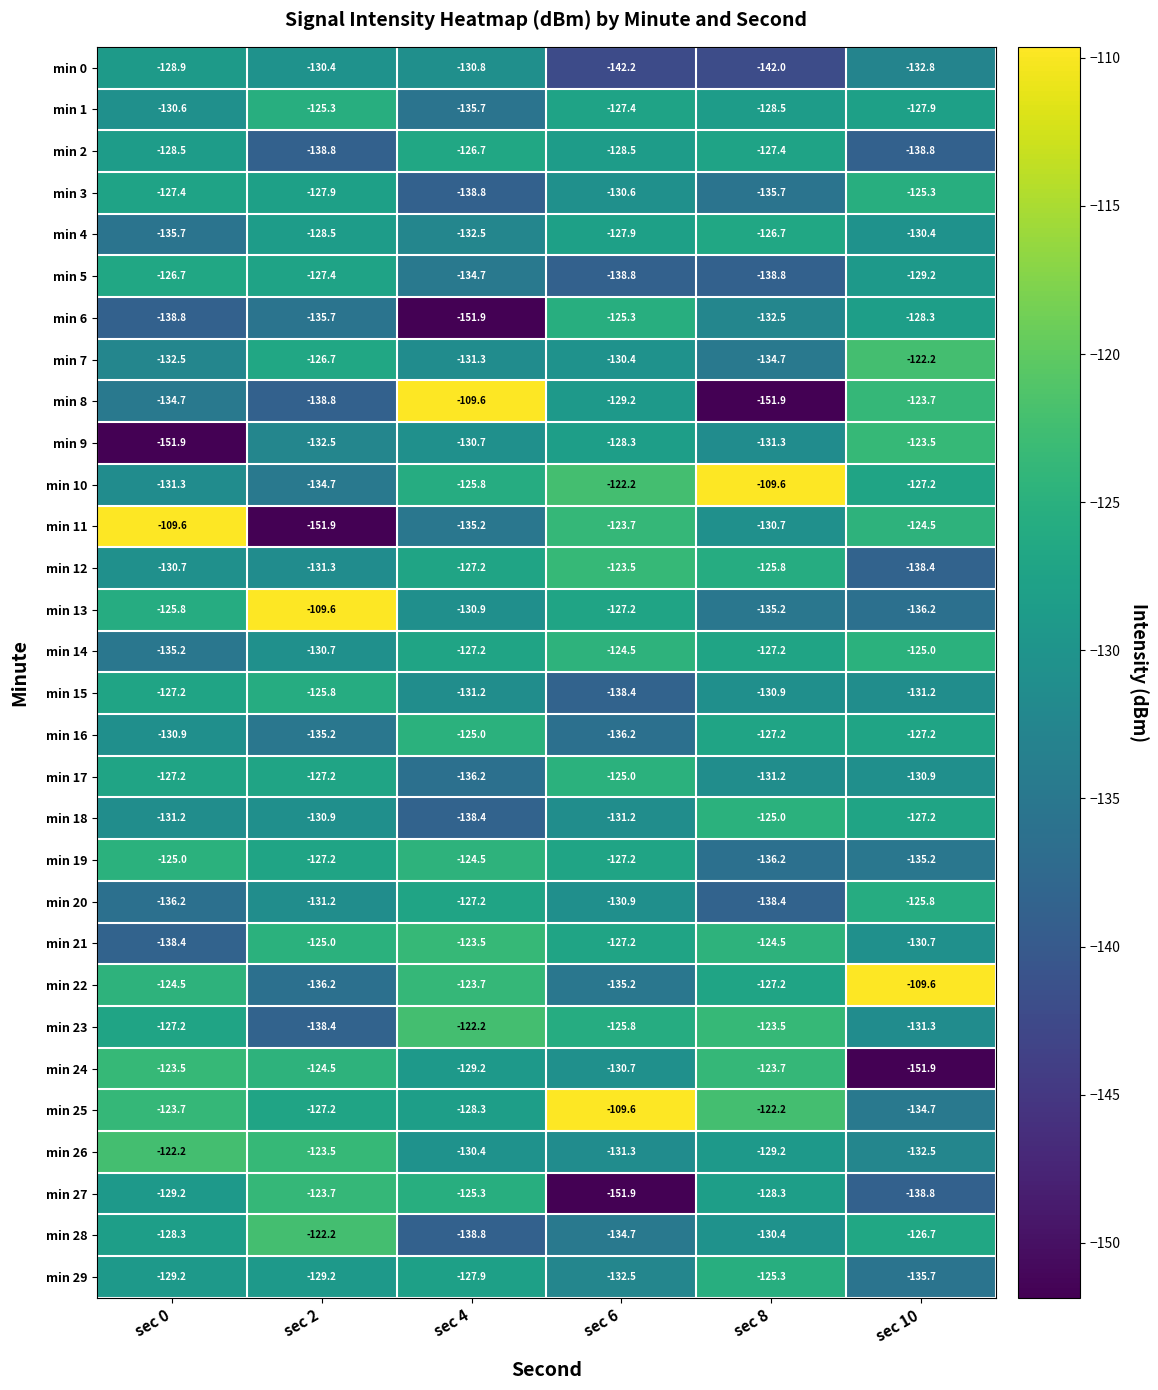

At which category is the sum across all series the highest?

sec 0